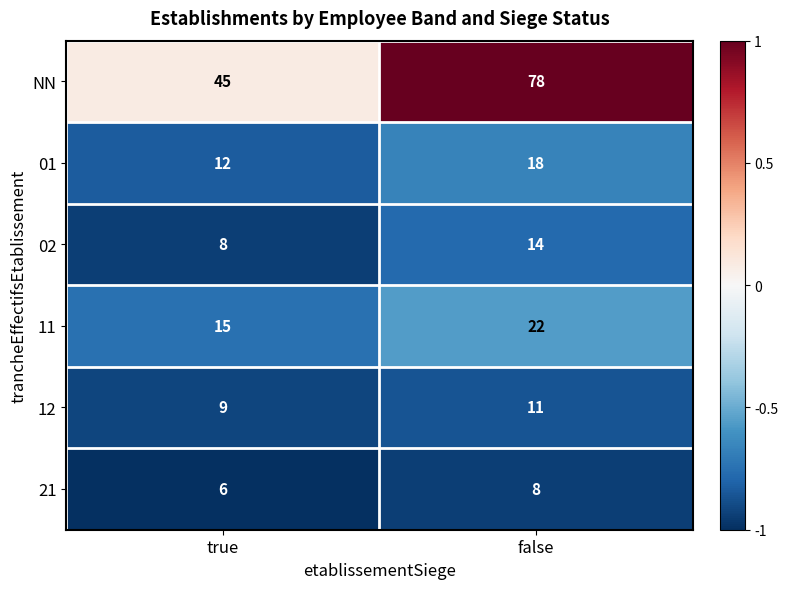

What is the difference between the highest and lowest values at false?

70